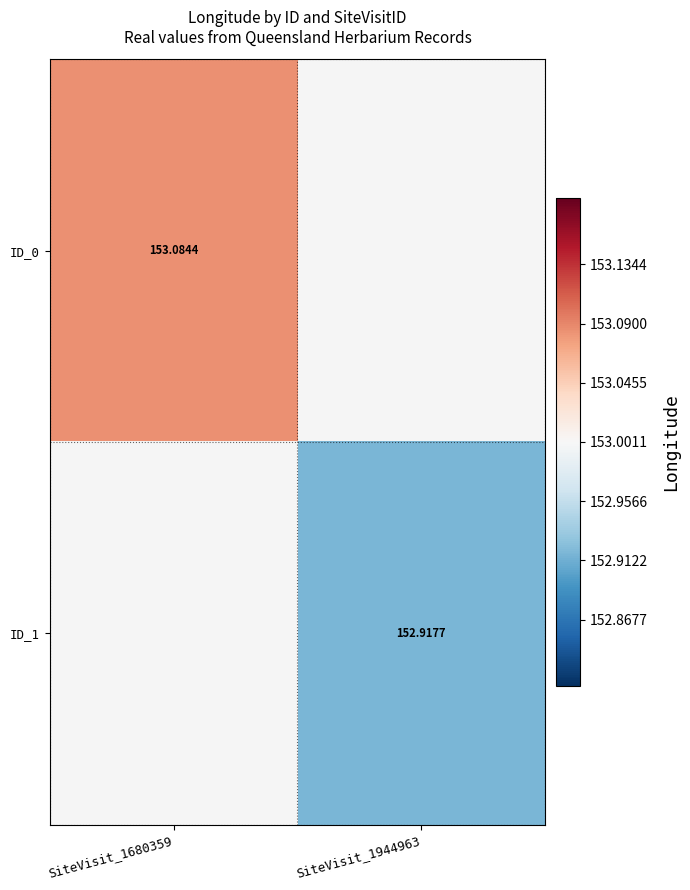

True or false: ID_1 has a value of 212.2 at SiteVisit_1944963.

False